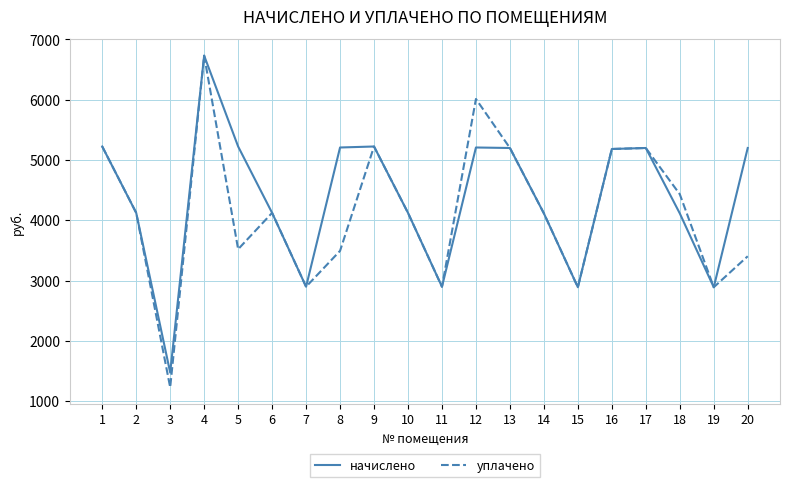

What is the greatest value displayed?

6731.6